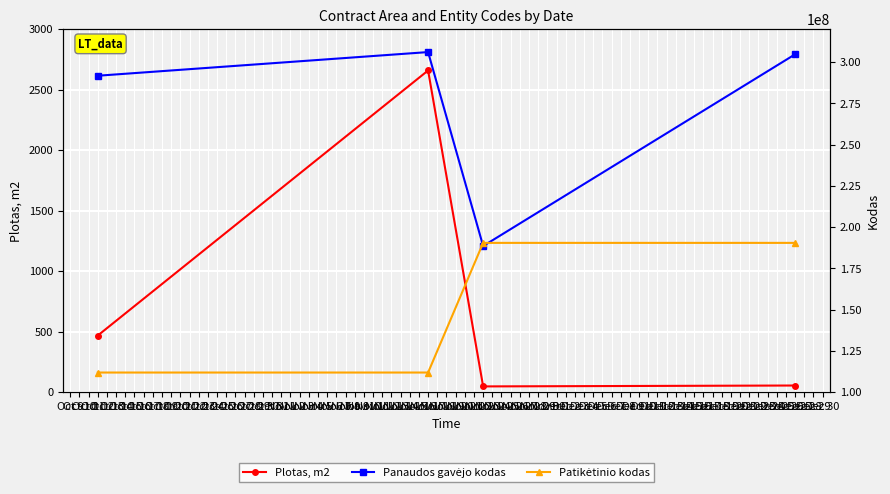

True or false: Plotas, m2 has more than 2 interior local peaks.

False